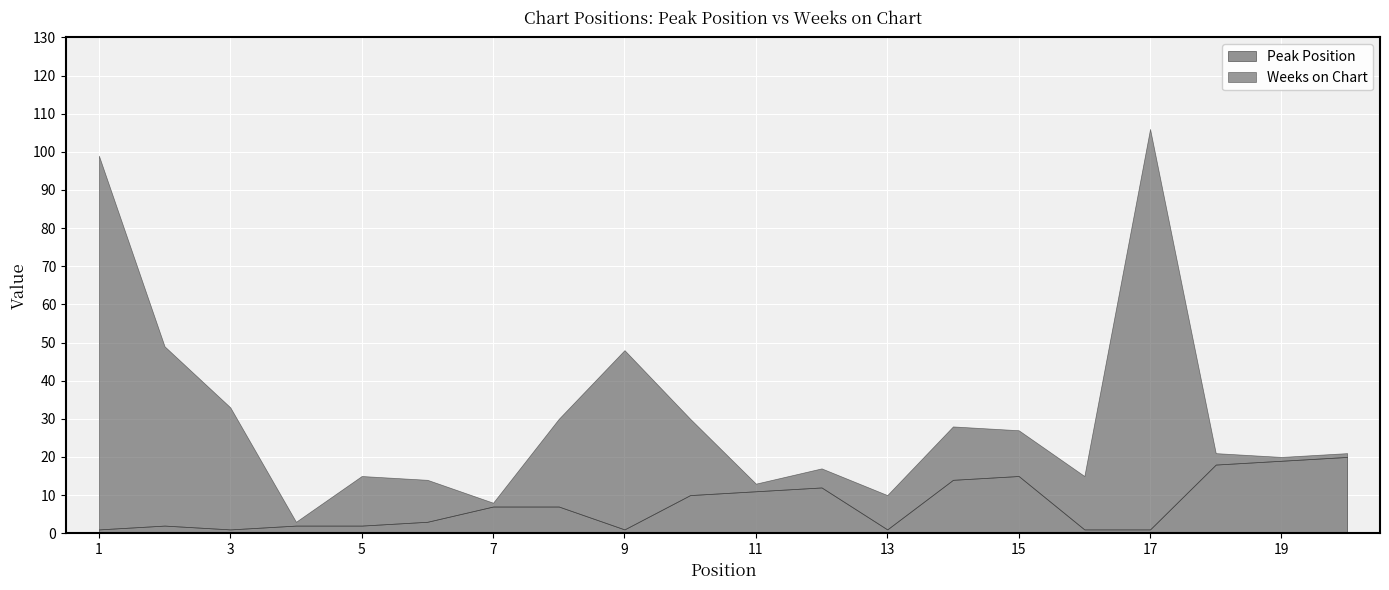

True or false: Peak Position has a value of 1 at 13.

True